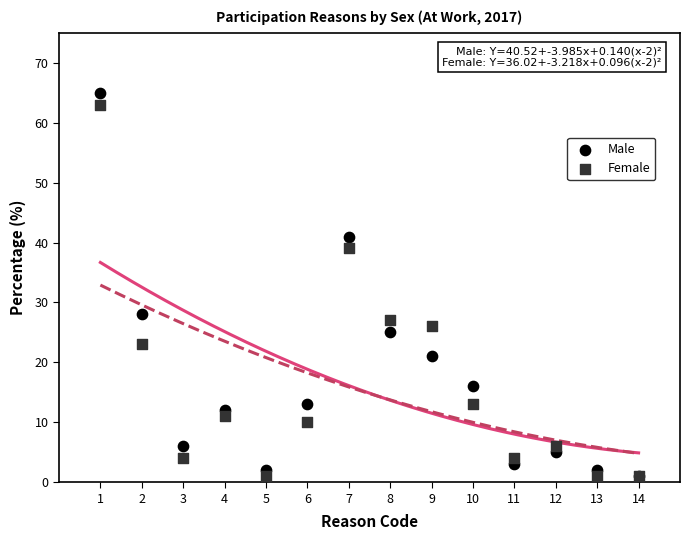

In the Male series, what Y value is closest to 33?

28